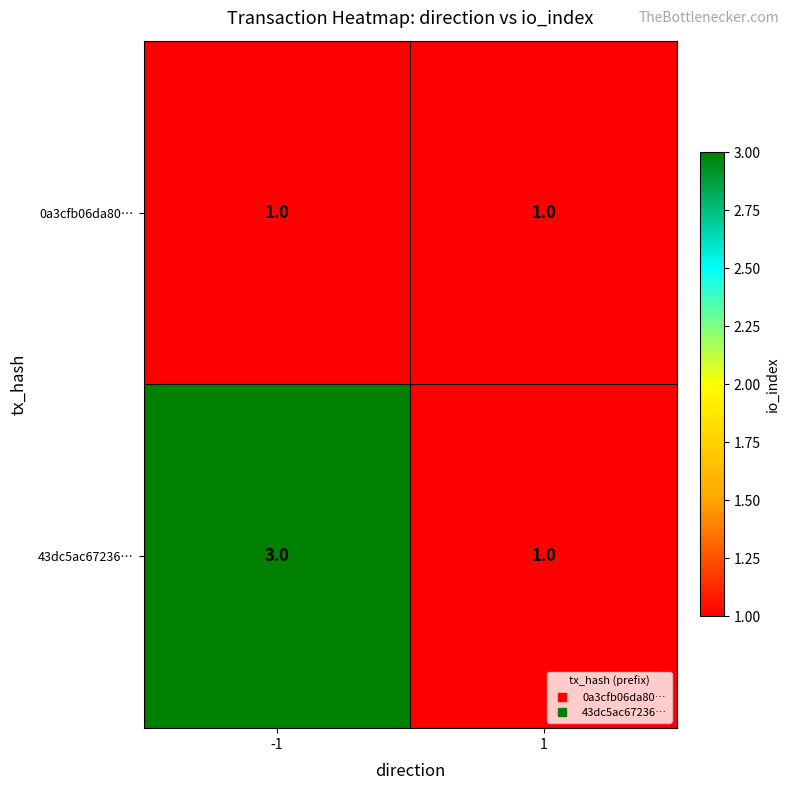

Reading left to right, what are all the values shown in this chart?

0a3cfb06da80…: -1=1	1=1
43dc5ac67236…: -1=3	1=1